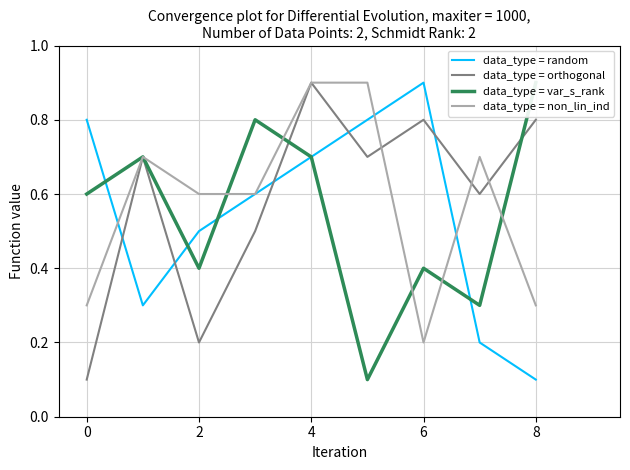

What is the maximum value for data_type = non_lin_ind?

0.9